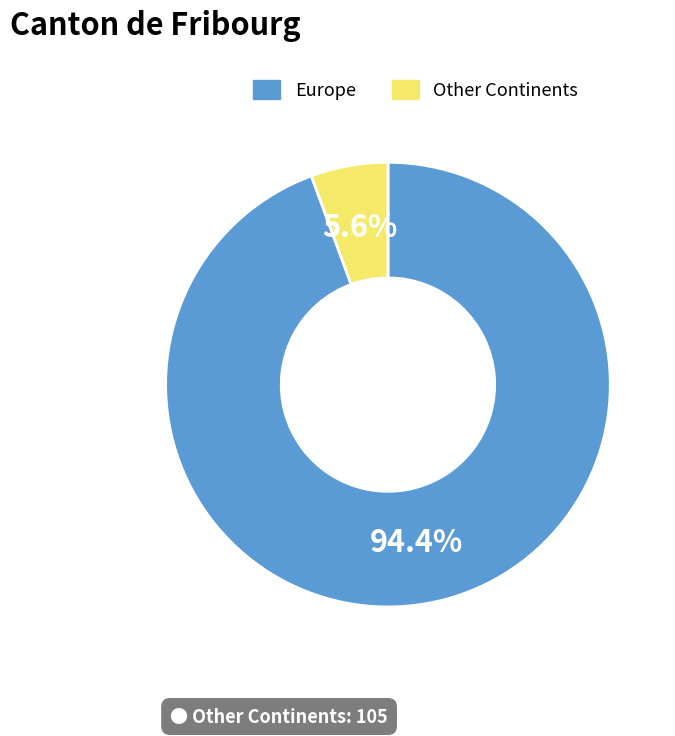

Count the number of slices in the pie.

2